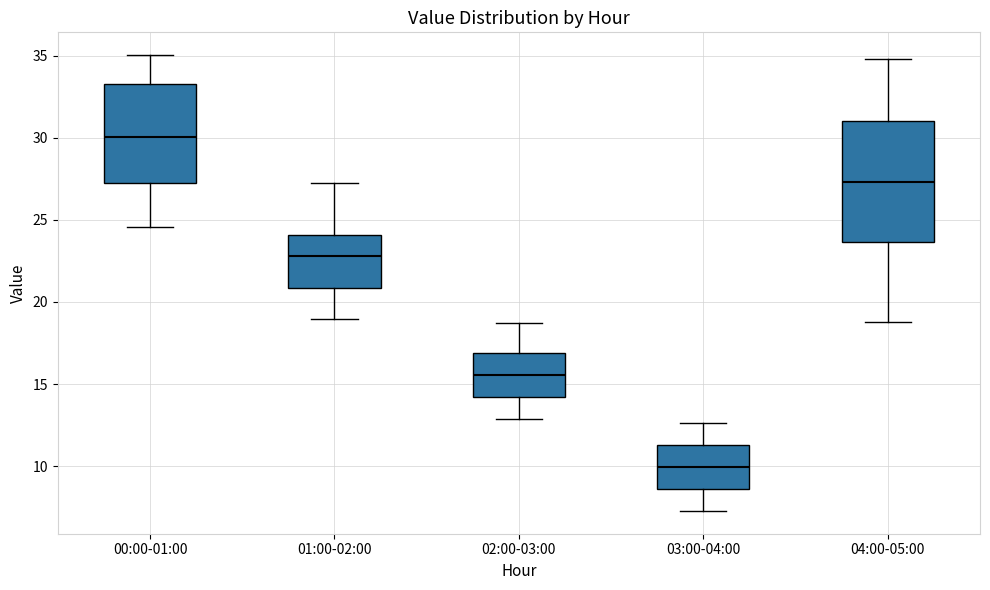

Which box's median line is the highest?

00:00-01:00